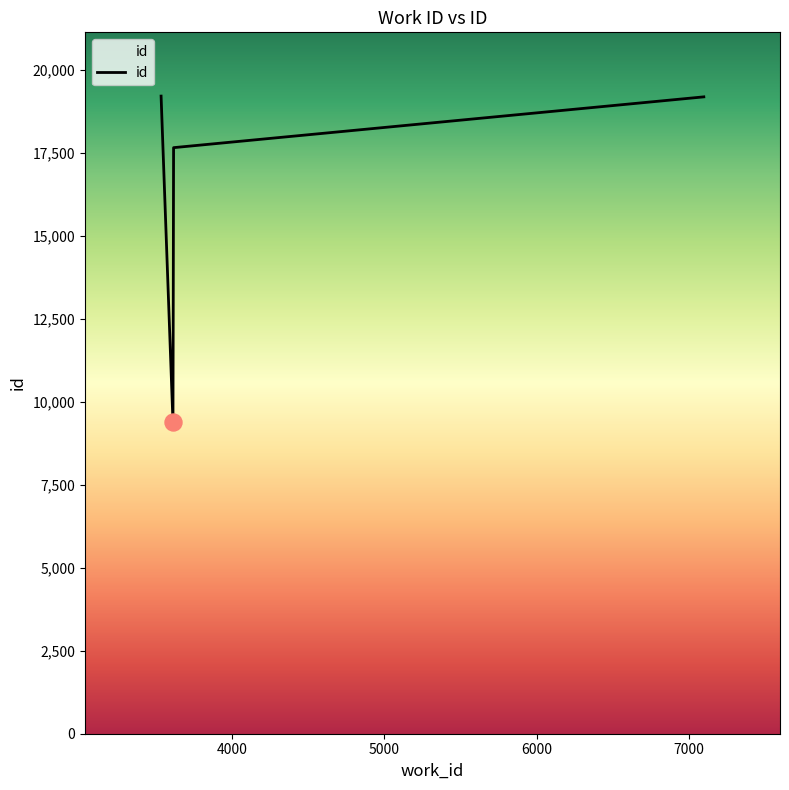

What is the minimum value shown in the chart?

9384